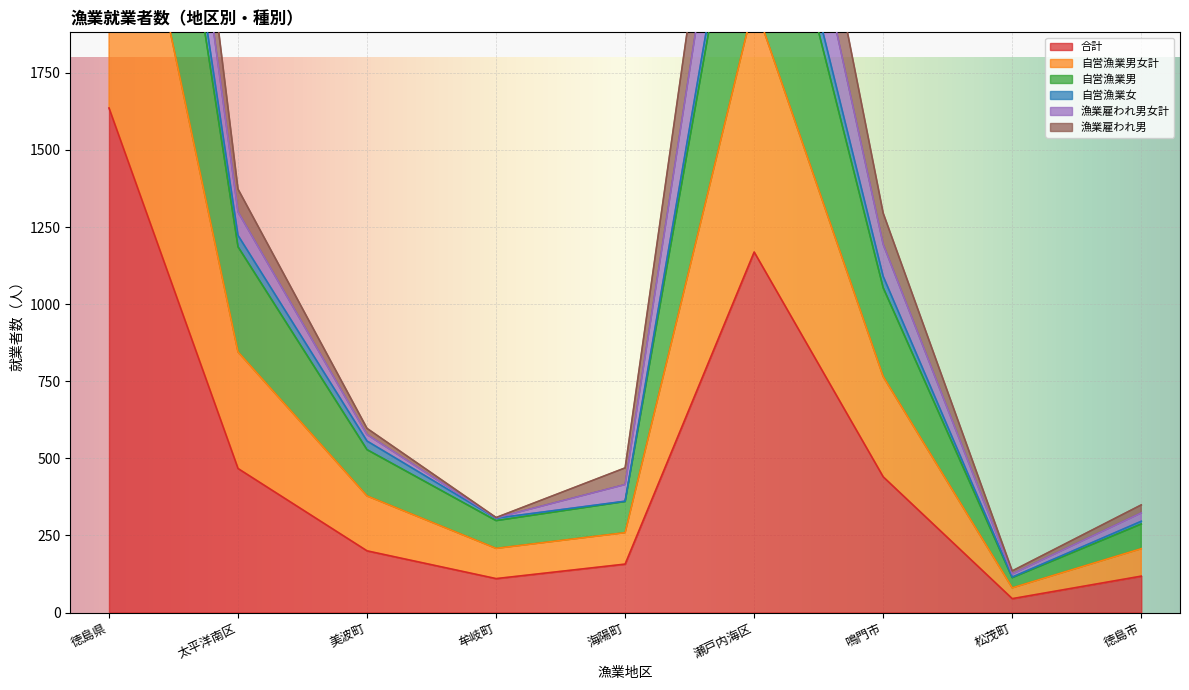

Is it true that 合計 equals 727 at 鳴門市?

False